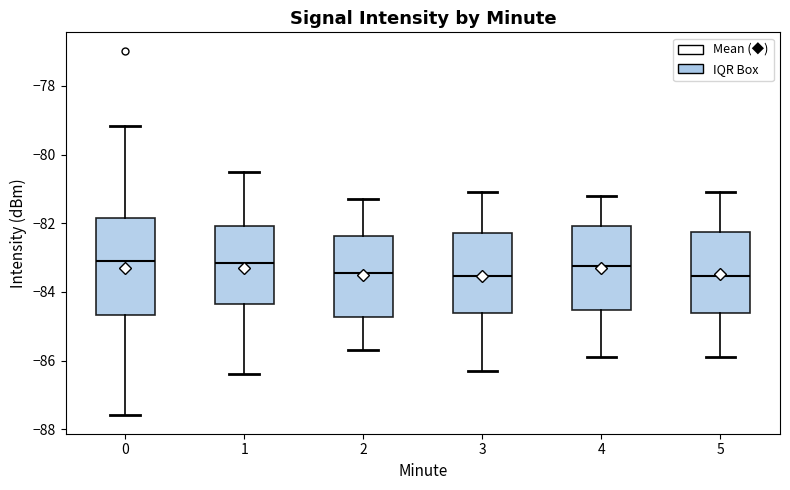

Where is the lower edge of the box at x = 0 on the y-axis? The values are not printed on the chart, so give them approximately, as read against the axis.

-84.6